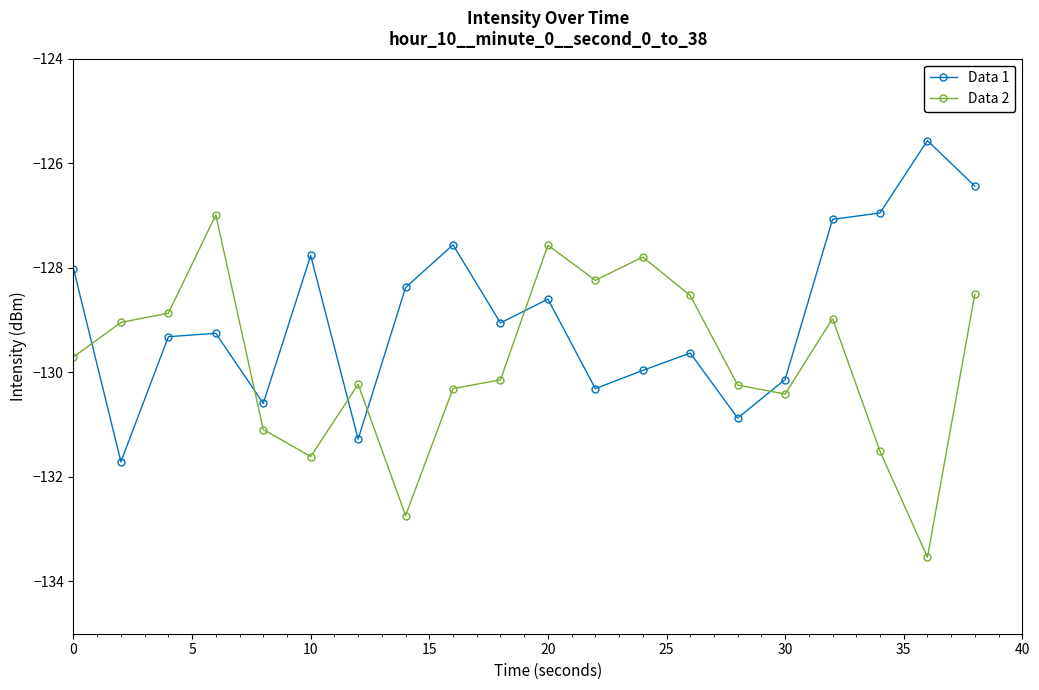

Rank the series by their average value, from lowest to highest.

Data 2, Data 1